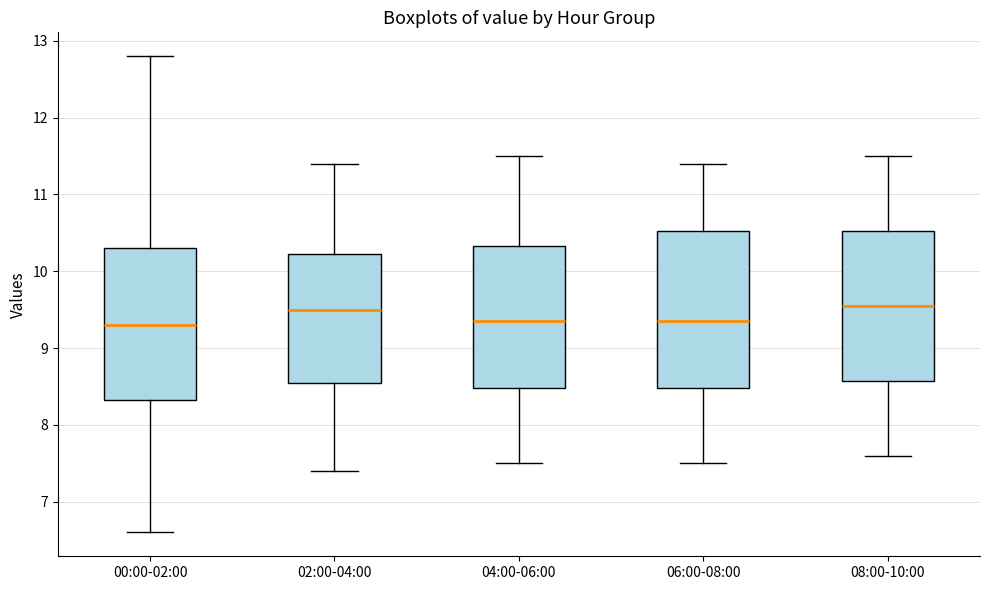

Reading left to right, transcribe this box plot: for each box, give where its median line is, the range the box spans, and where its two whiskers end, as read against the y-axis. The values are not printed on the chart, so give them approximately, as read against the axis.

00:00-02:00: median 9.3, box 8.3 to 10.3, whiskers 6.6 to 12.8
02:00-04:00: median 9.5, box 8.6 to 10.2, whiskers 7.4 to 11.4
04:00-06:00: median 9.4, box 8.5 to 10.3, whiskers 7.5 to 11.5
06:00-08:00: median 9.4, box 8.5 to 10.5, whiskers 7.5 to 11.4
08:00-10:00: median 9.6, box 8.6 to 10.5, whiskers 7.6 to 11.5